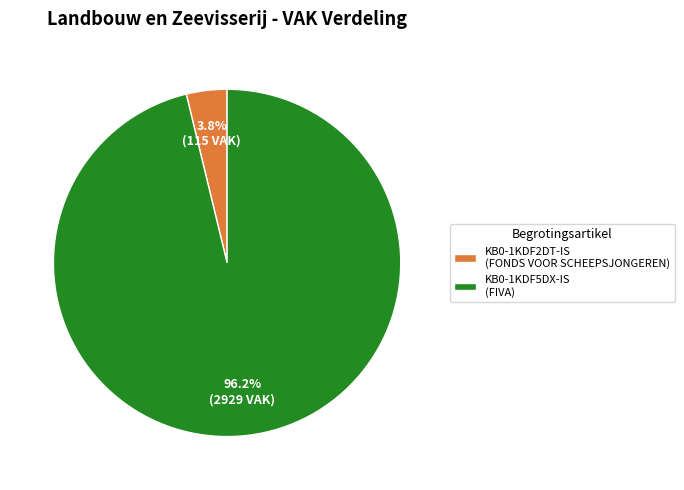

Which category has the smallest portion of the pie?

KB0-1KDF2DT-IS